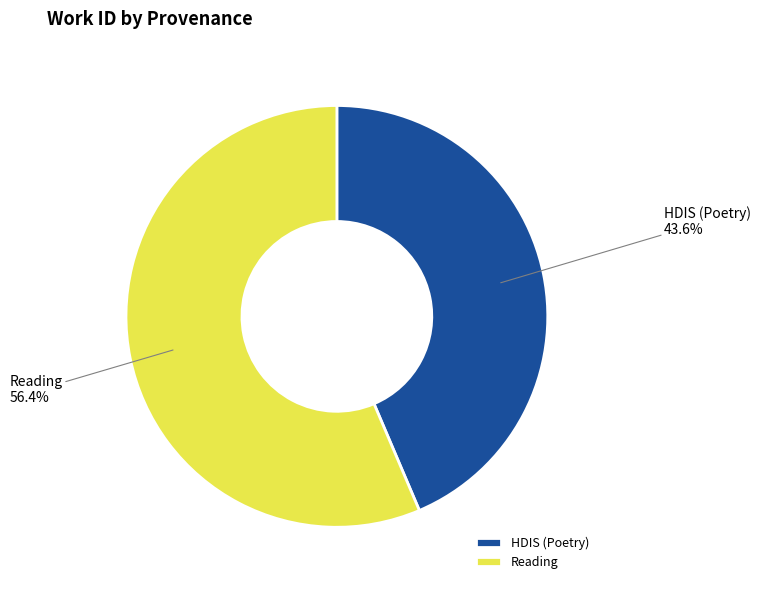

Combined, what portion of the pie is HDIS (Poetry) and Reading?

100.0%